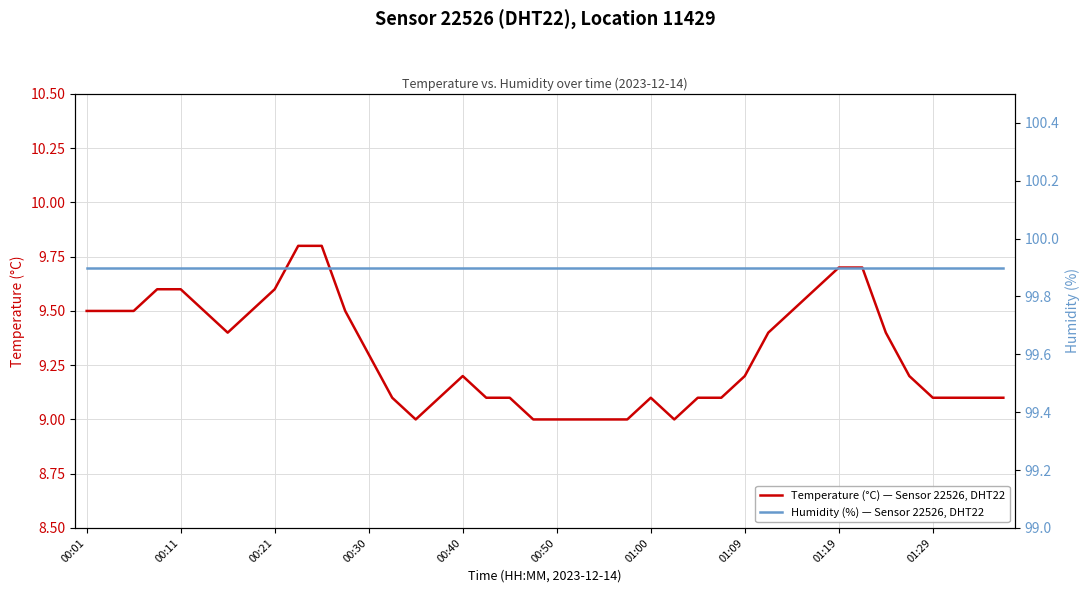

What is the sum of the Humidity (%), Sensor 22526, Location 11429 values at 36 and 21?

199.8